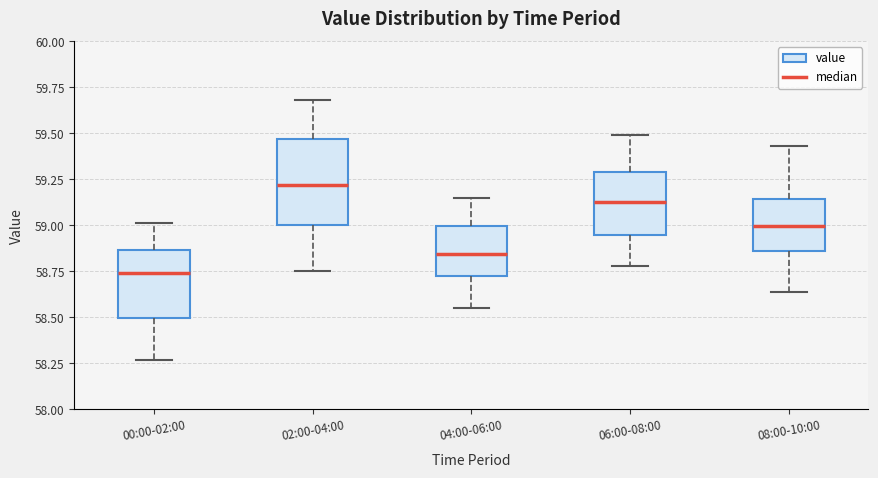

Which box is the tallest, from its lower edge to its upper edge?

02:00-04:00